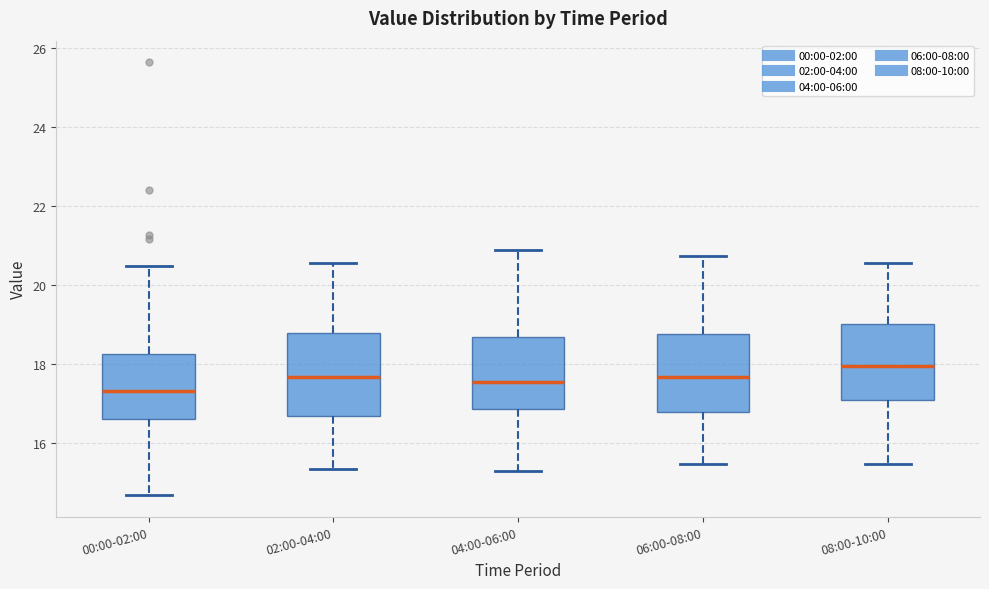

Where is the upper edge of the box for 04:00-06:00 on the y-axis? The values are not printed on the chart, so give them approximately, as read against the axis.

18.6